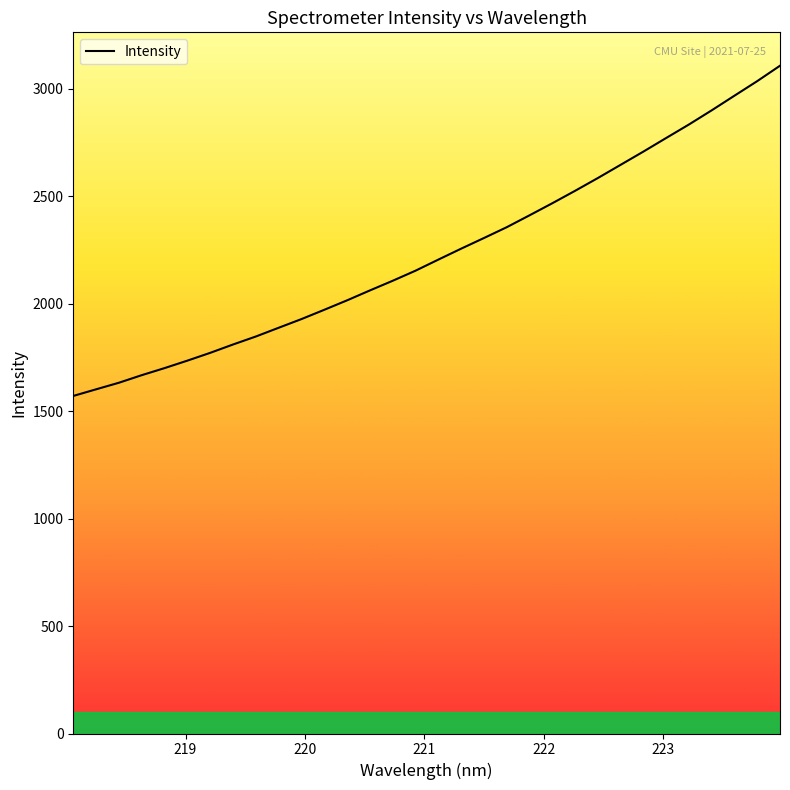

What is the minimum value shown in the chart?

1570.6